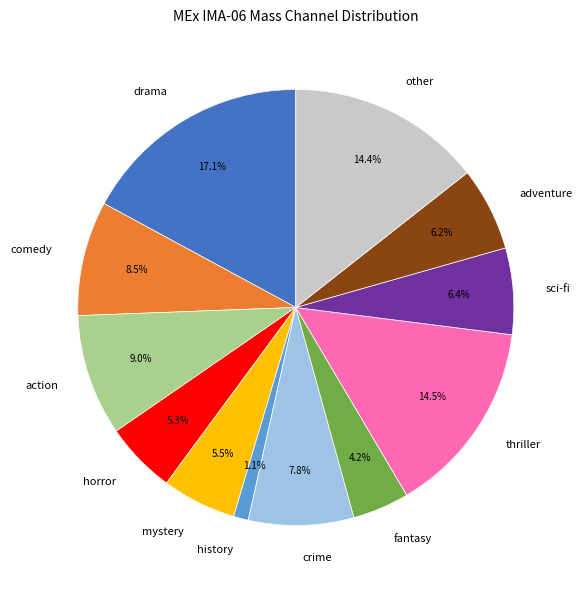

Is there a majority slice in this chart?

No